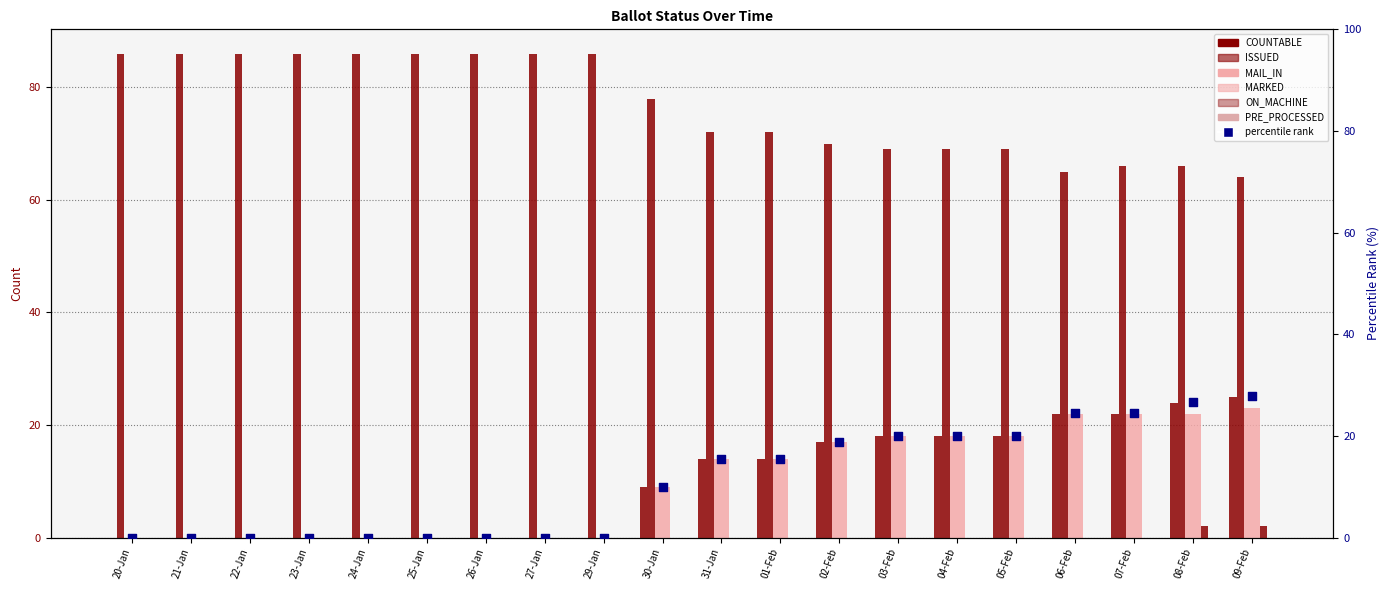

Which series reaches the maximum Y coordinate?

ISSUED